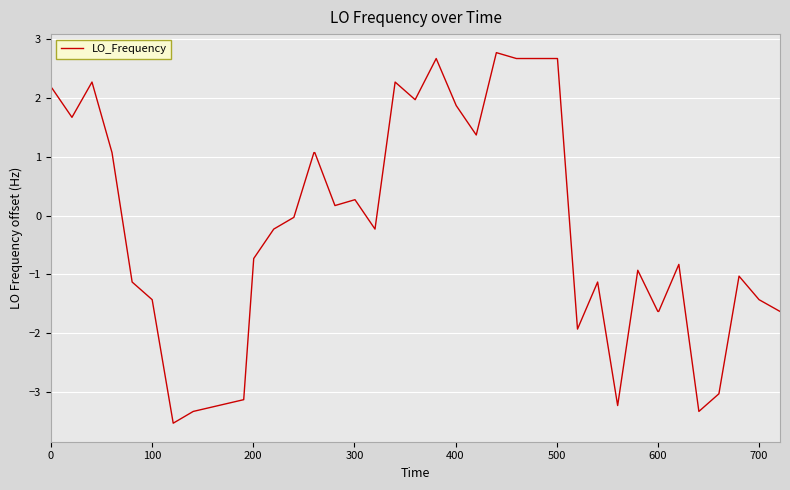

What is the difference between the maximum and minimum values?

6.3